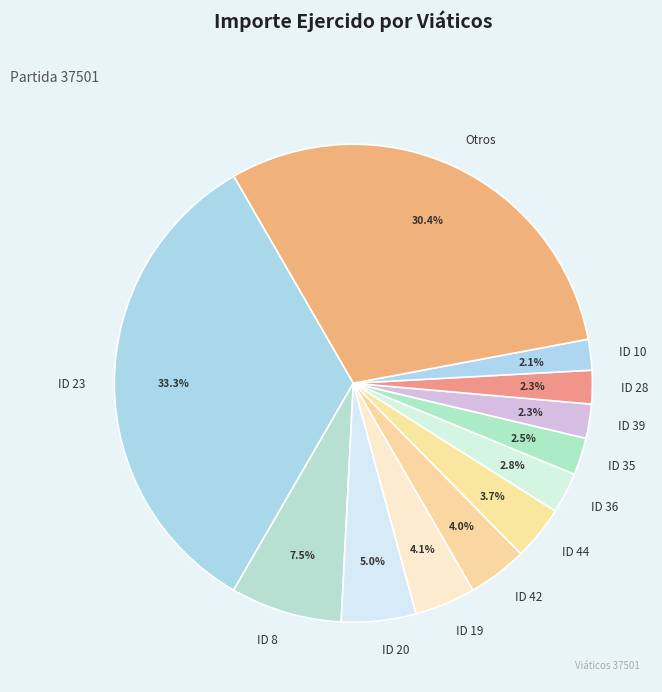

Which category has the biggest portion of the pie?

ID 23